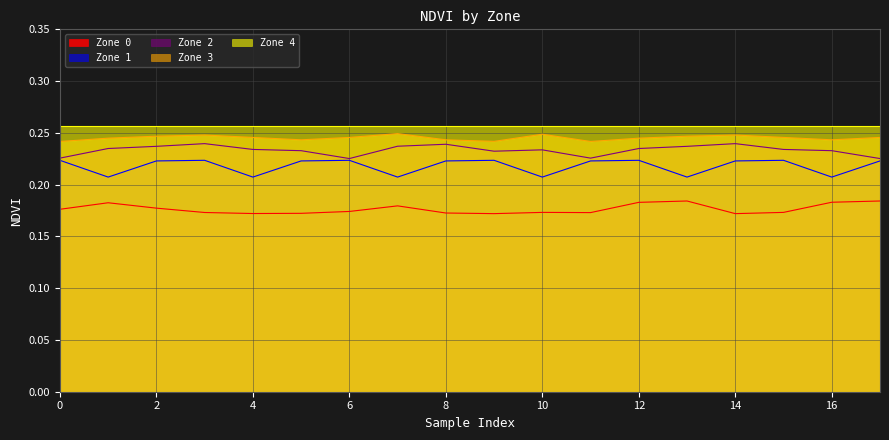

What is the total value across all series at 12?

0.9